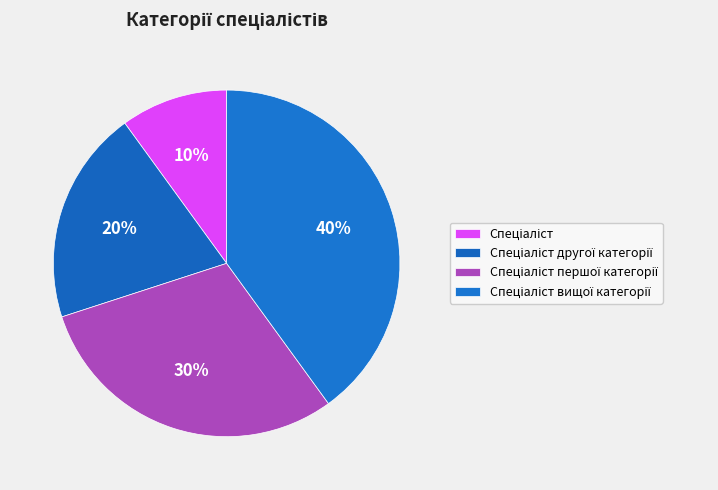

What is the ratio of the value at Спеціаліст першої категорії to the value at Спеціаліст вищої категорії?

0.8